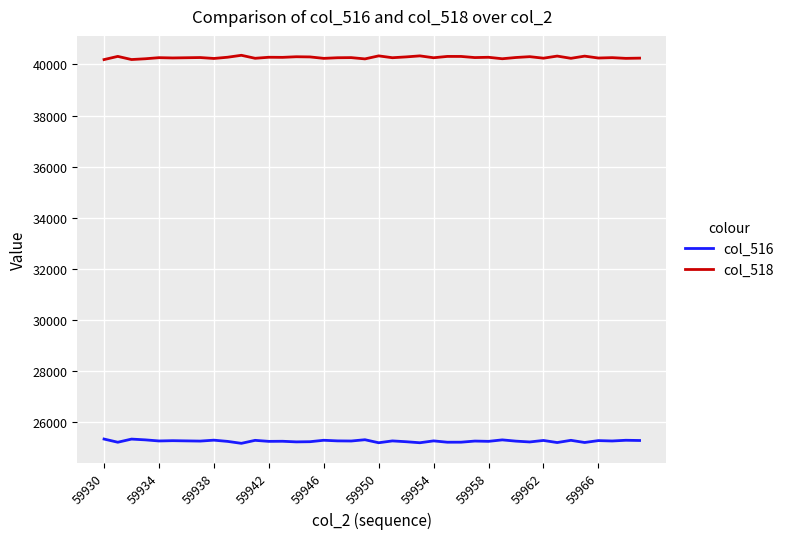

True or false: col_516 and col_518 cross at least once.

False